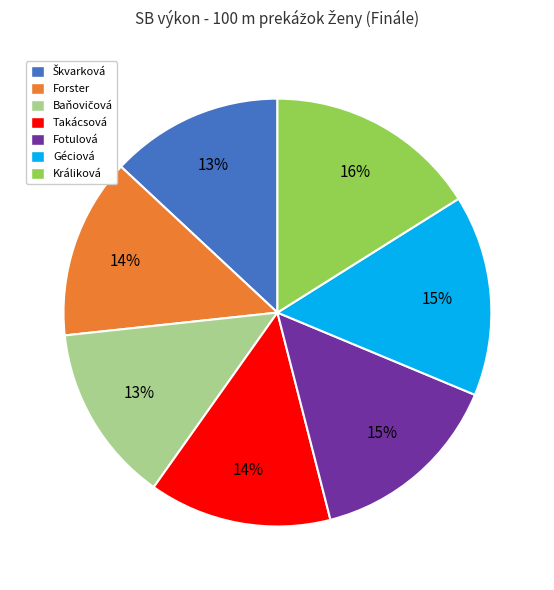

To the nearest percent, what percentage of the pie is Fotulová?

15%